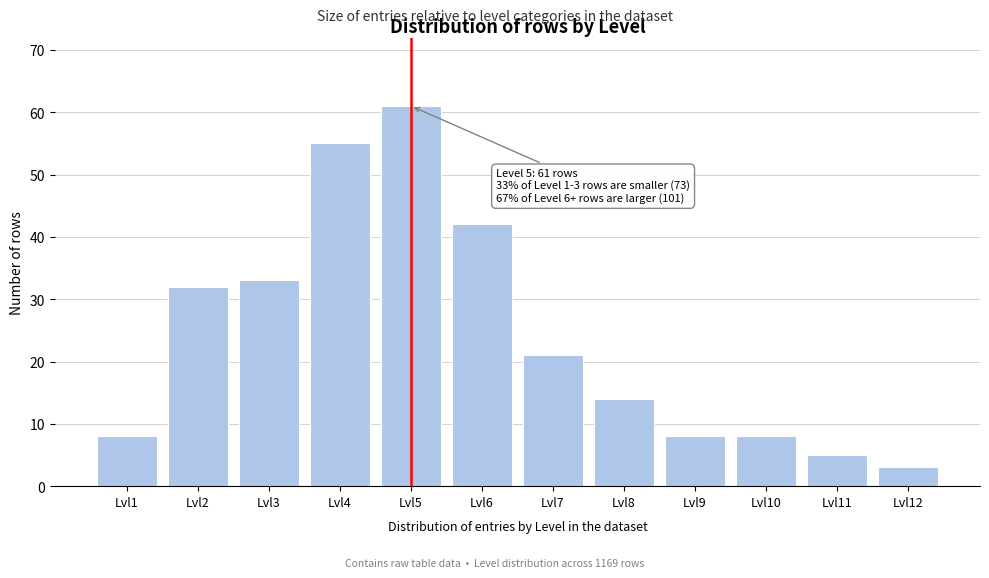

Reading left to right, transcribe all the data shown in this chart.

Lvl1=8	Lvl2=32	Lvl3=33	Lvl4=55	Lvl5=61	Lvl6=42	Lvl7=21	Lvl8=14	Lvl9=8	Lvl10=8	Lvl11=5	Lvl12=3